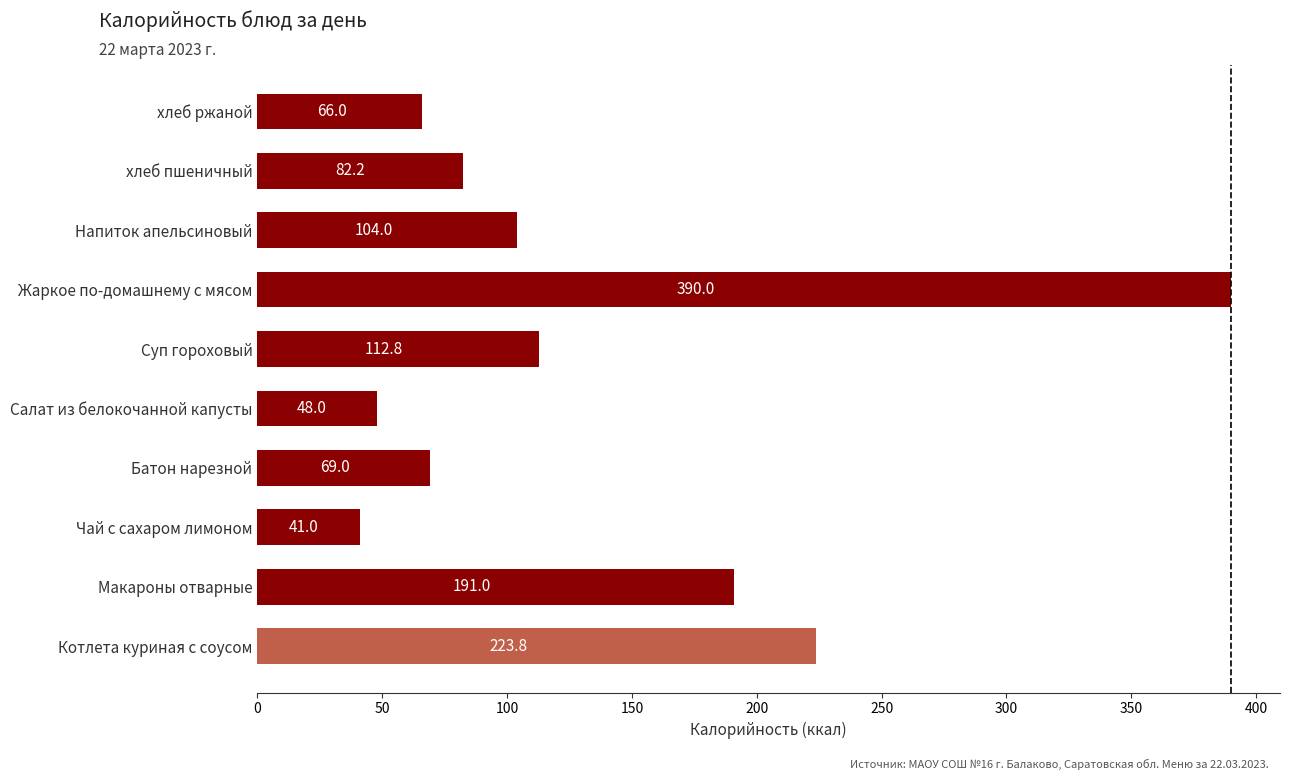

Which category has the highest value across all series?

Жаркое по-домашнему с мясом